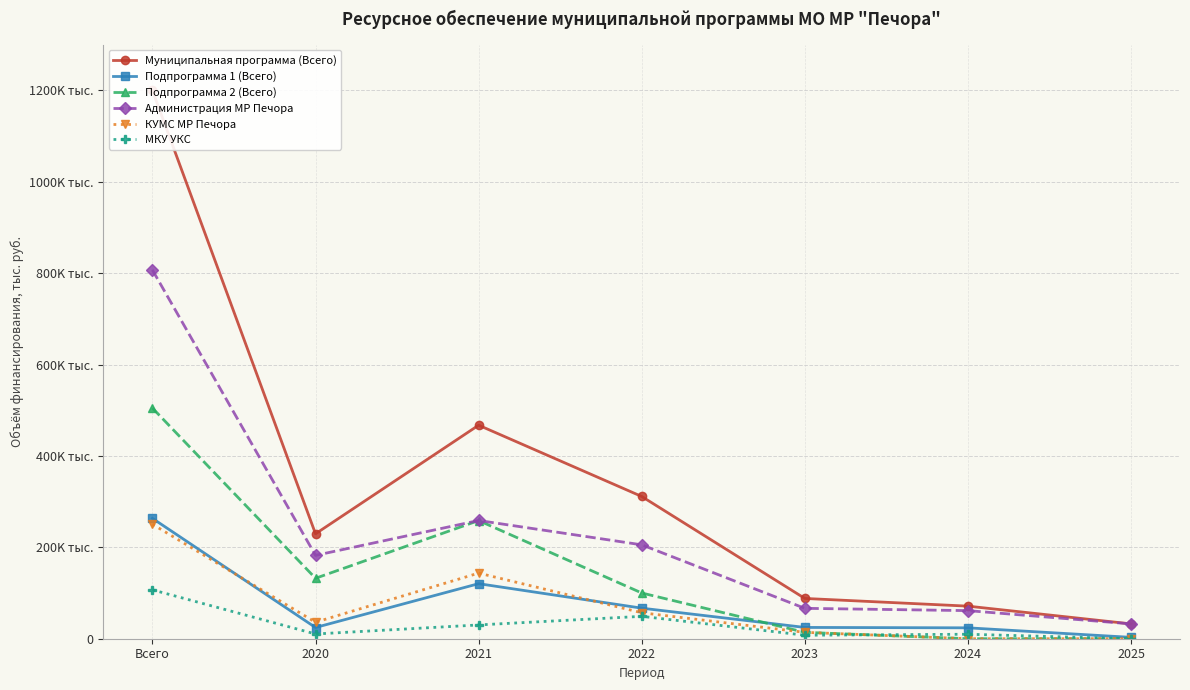

List the series in order of their peak value, highest first.

Муниципальная программа (Всего), Администрация МР Печора, Подпрограмма 2 (Всего), Подпрограмма 1 (Всего), КУМС МР Печора, МКУ УКС